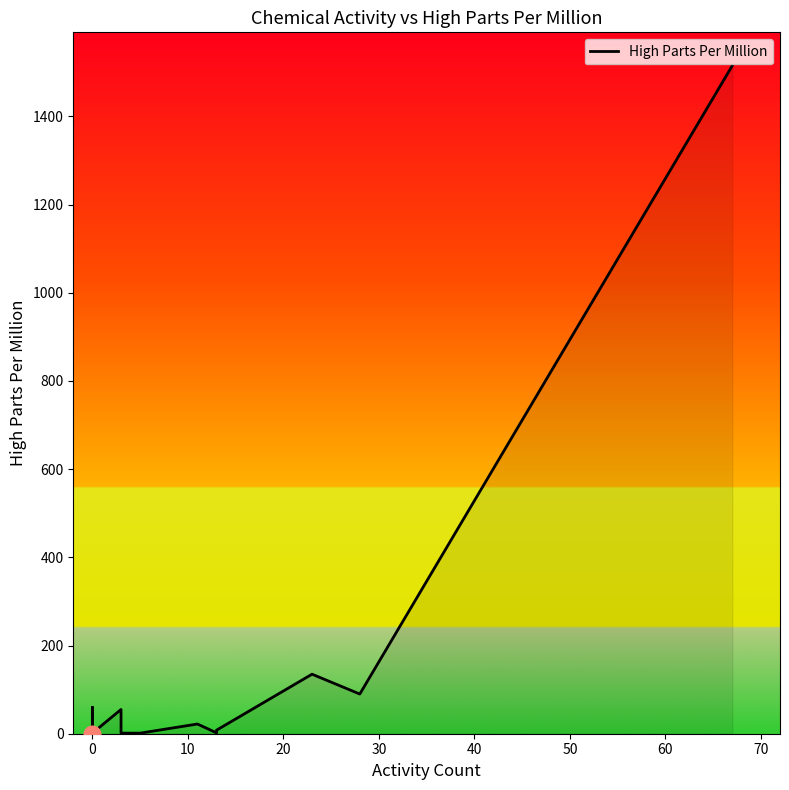

True or false: the data shows 2.2 at 0.

False